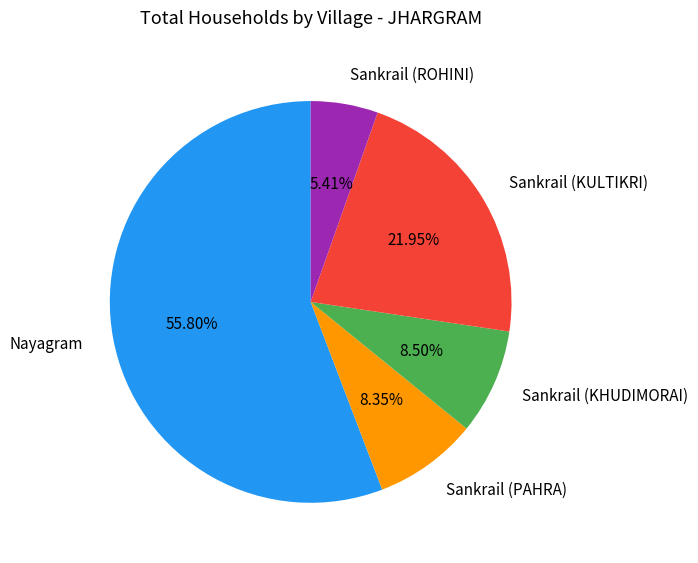

Which slice is the smallest?

Sankrail (ROHINI)